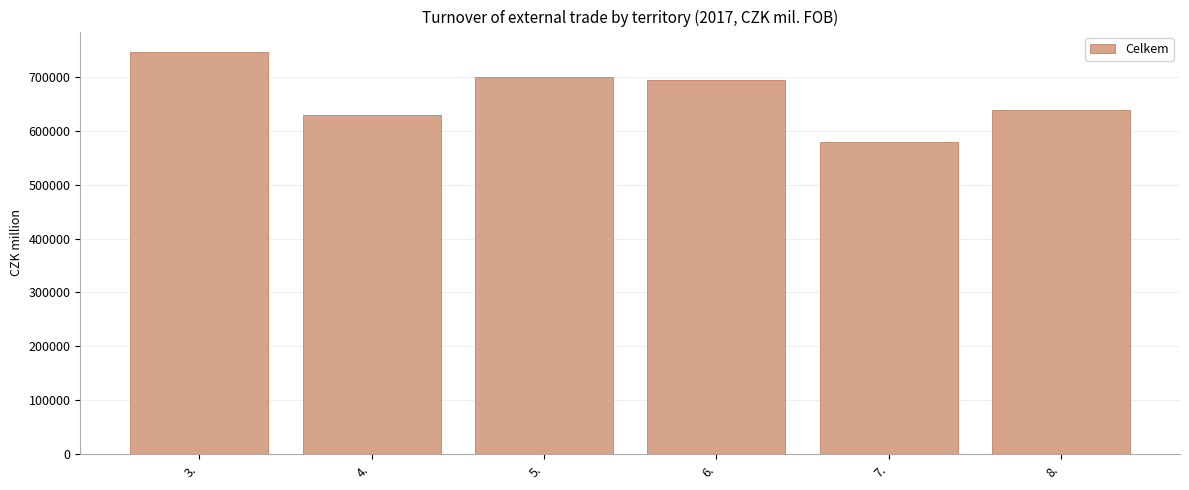

Which has a higher value, 3. or 5.?

3.